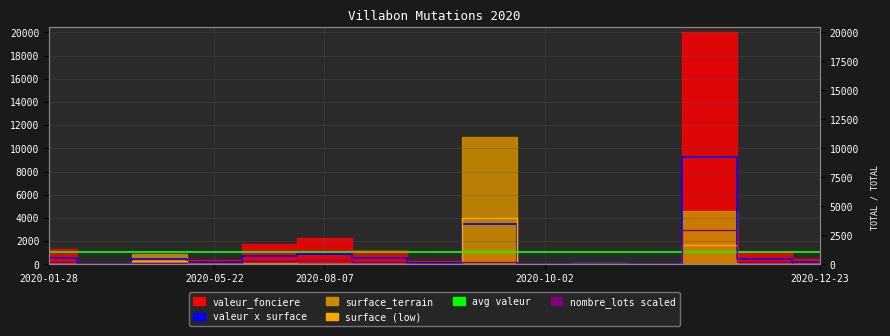

What is the minimum value for valeur x surface?

10.2